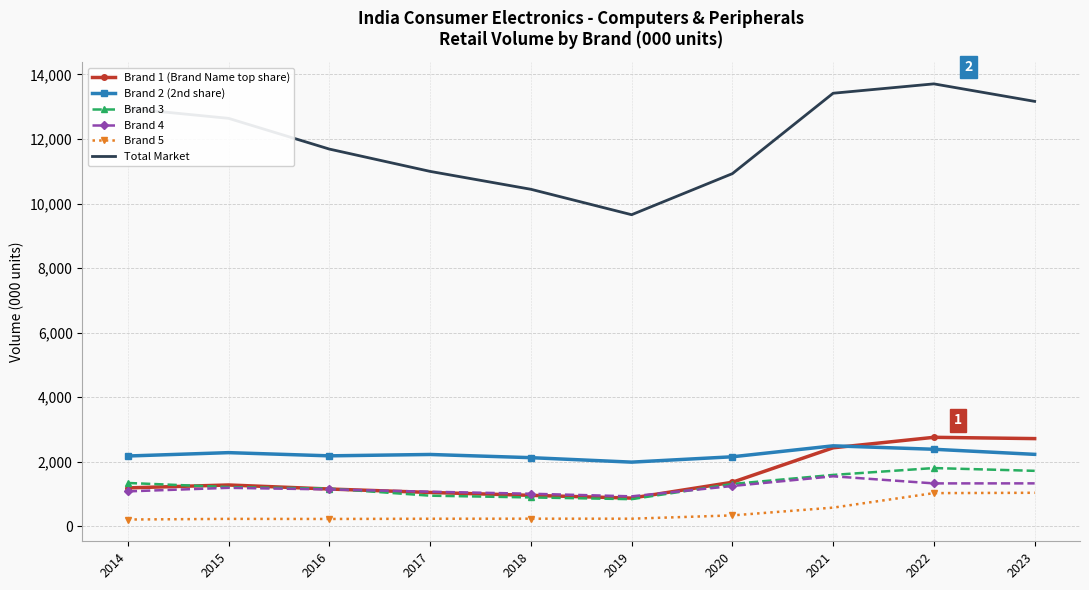

What are all the series names shown in the legend?

Brand 1 (Brand Name top share), Brand 2 (2nd share), Brand 3, Brand 4, Brand 5, Total Market